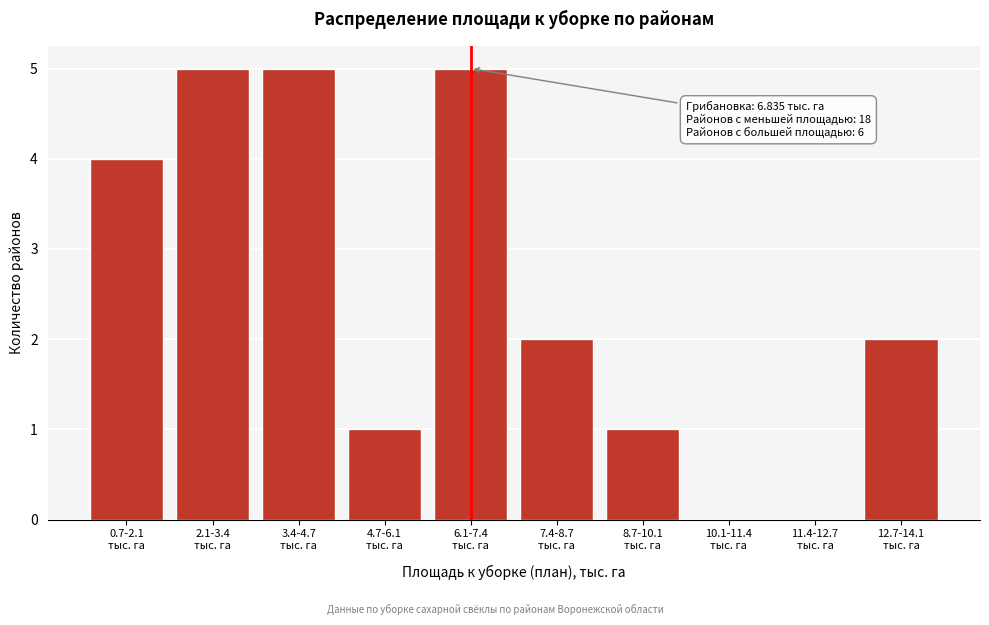

What is the sum of all values?

25